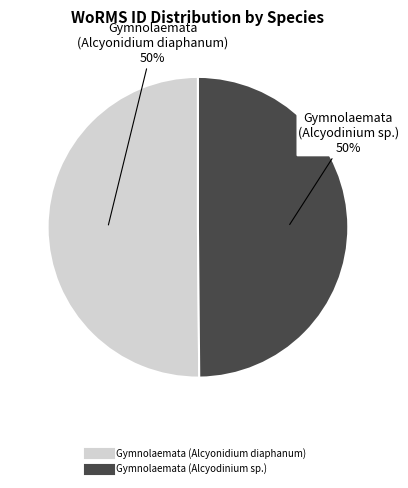

Combined, do Gymnolaemata (Alcyodinium sp.) and Gymnolaemata (Alcyonidium diaphanum) account for over 50%?

Yes